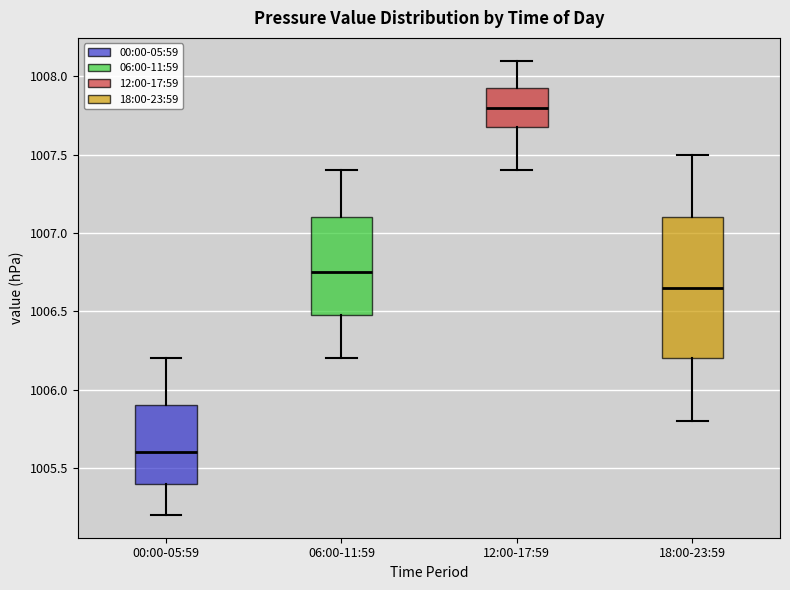

Reading left to right, read every box against the y-axis: the position of its median line, the range the box covers, and the ends of its whiskers. The values are not printed on the chart, so give them approximately, as read against the axis.

00:00-05:59: median 1005.60, box 1005.40 to 1005.90, whiskers 1005.20 to 1006.20
06:00-11:59: median 1006.75, box 1006.50 to 1007.10, whiskers 1006.20 to 1007.40
12:00-17:59: median 1007.80, box 1007.70 to 1007.95, whiskers 1007.40 to 1008.10
18:00-23:59: median 1006.65, box 1006.20 to 1007.10, whiskers 1005.80 to 1007.50